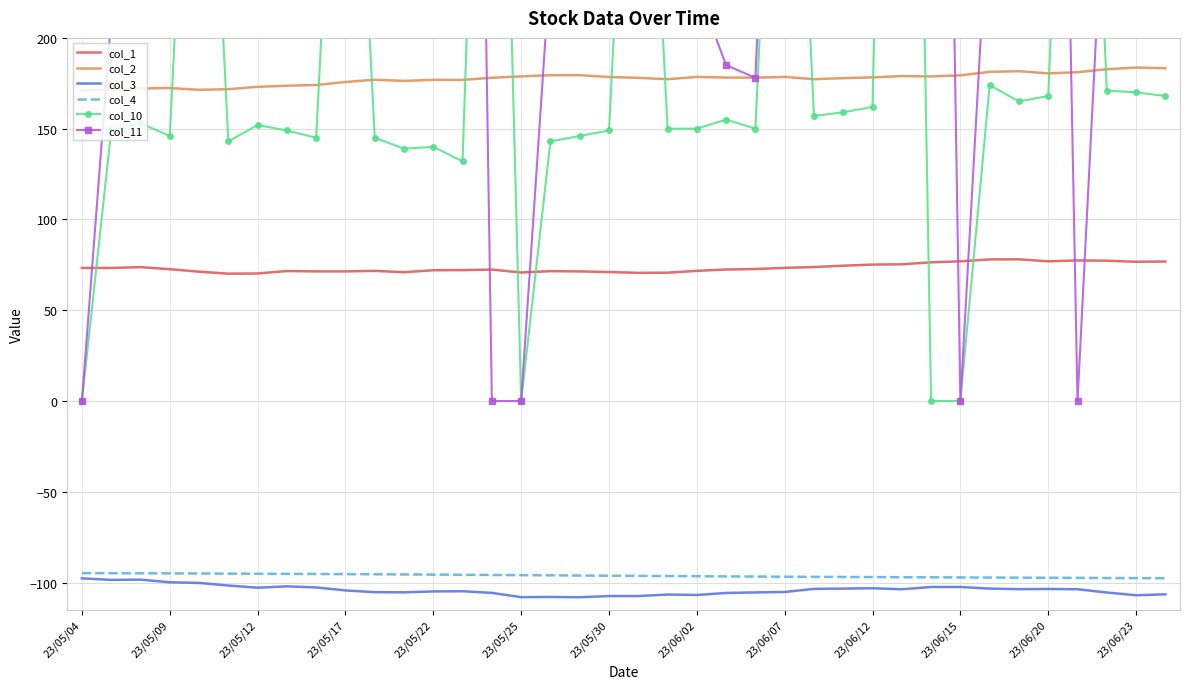

What is the maximum value shown in the chart?

1031.0